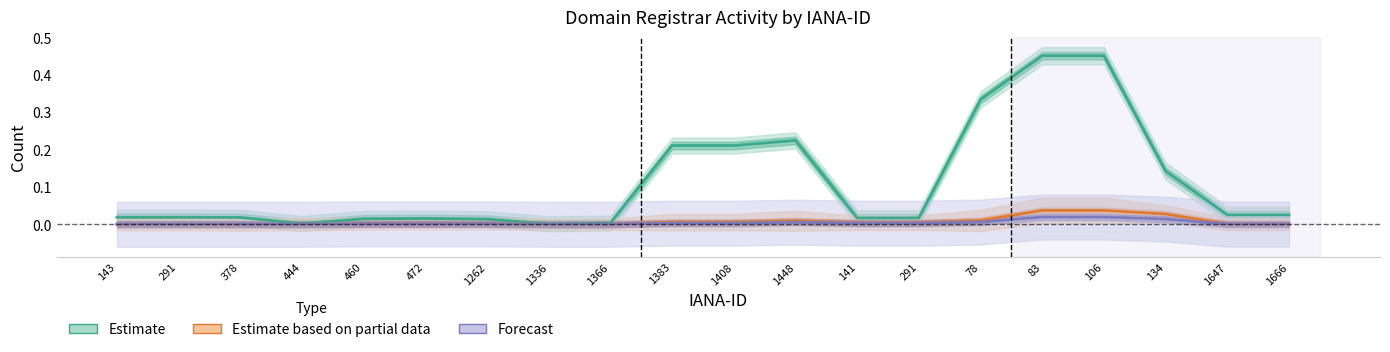

Which label corresponds to the smallest value in the chart?

143